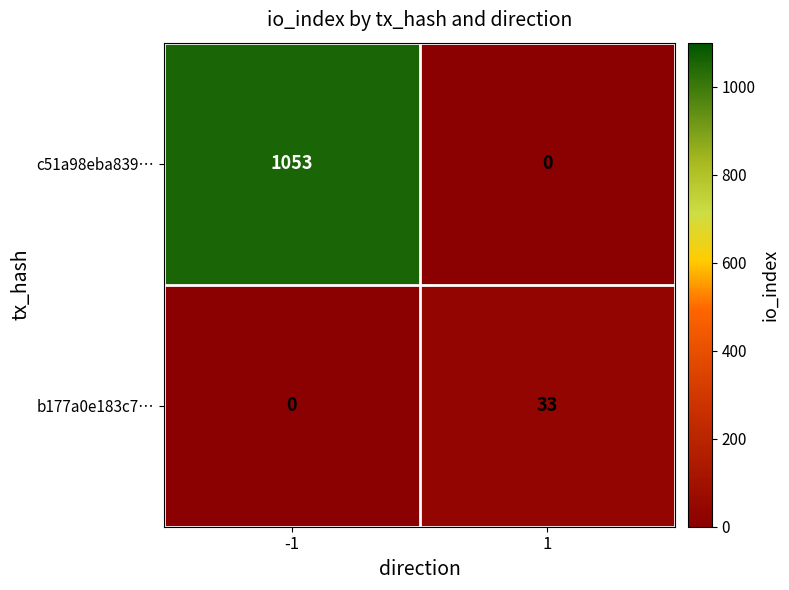

What is the approximate value of c51a98eba839… at -1, to the nearest 10?

1050